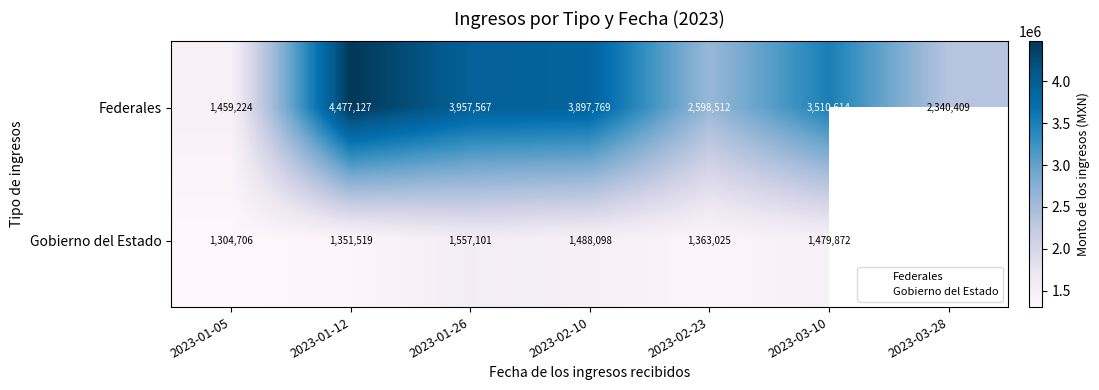

What is the spread (max minus min) of values at 2023-02-10?

2409671.0